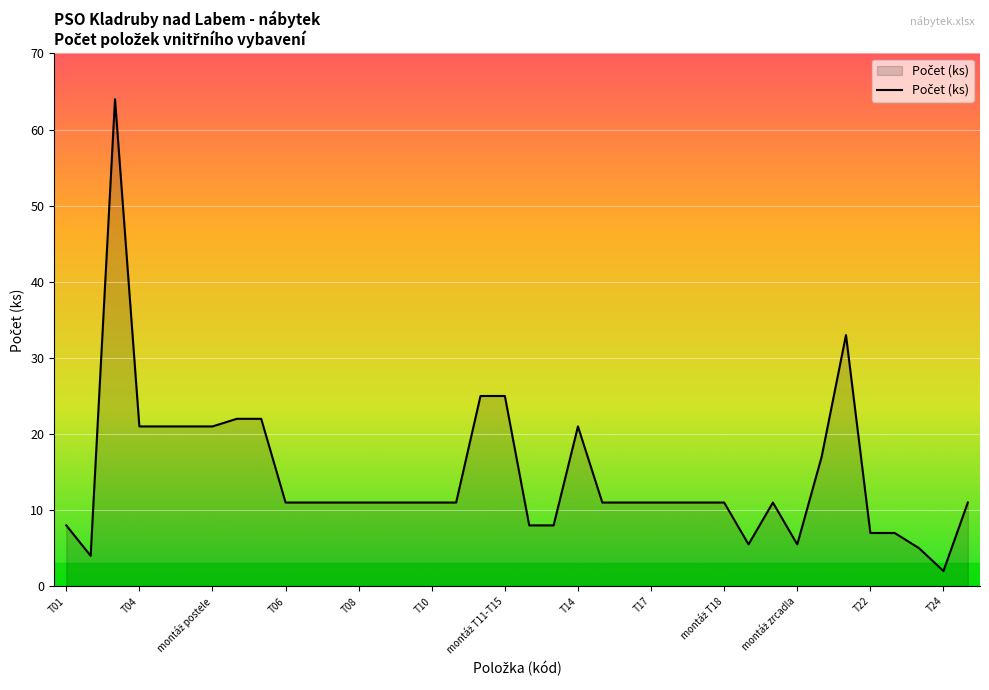

What is the greatest value displayed?

64.0